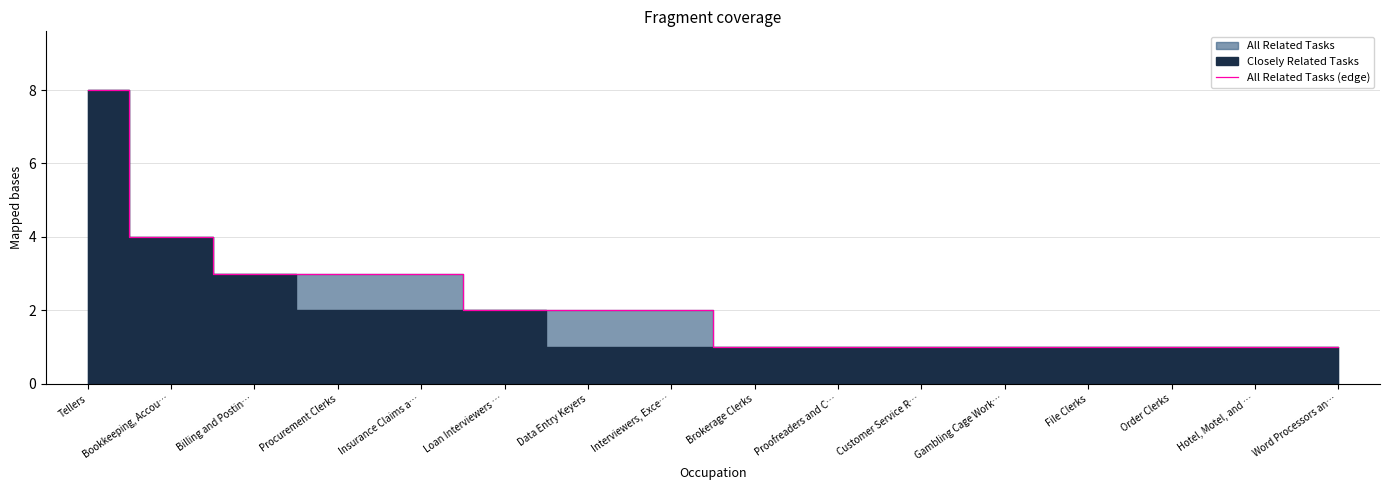

Which category has the lowest value across all series?

Brokerage Clerks